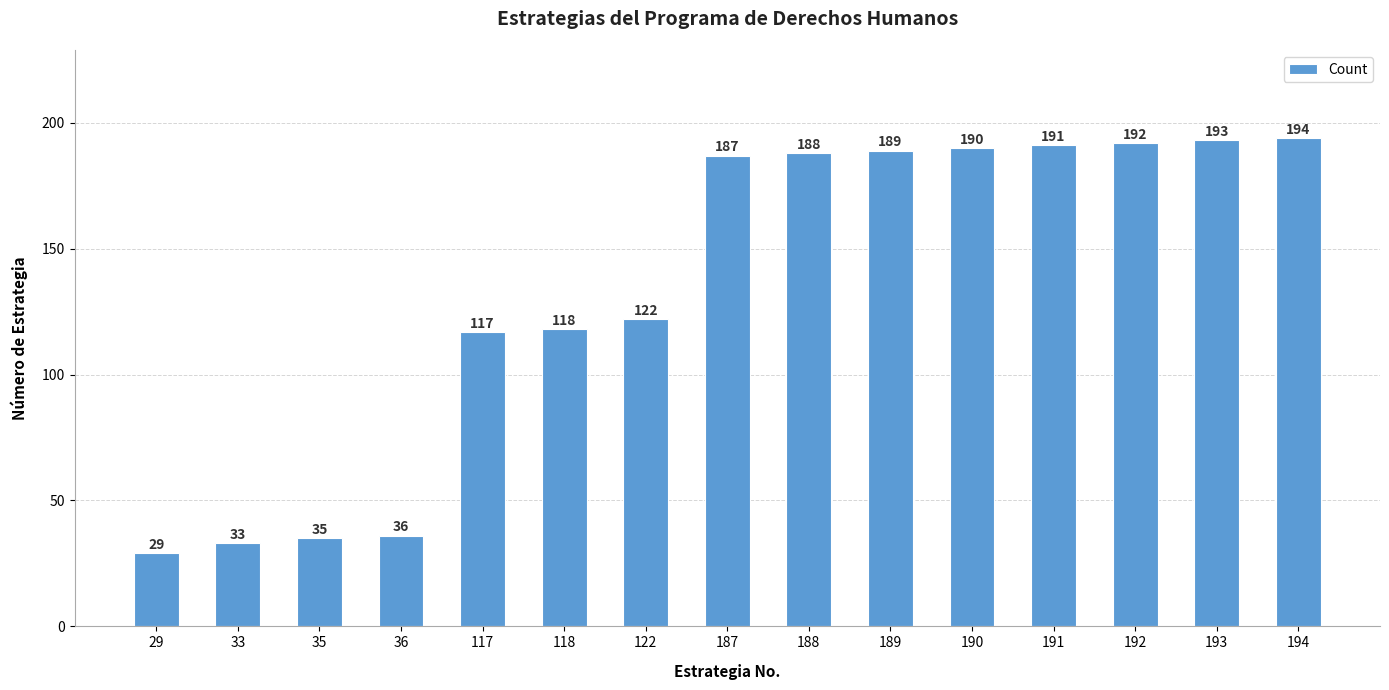

How many bars are there in total?

15